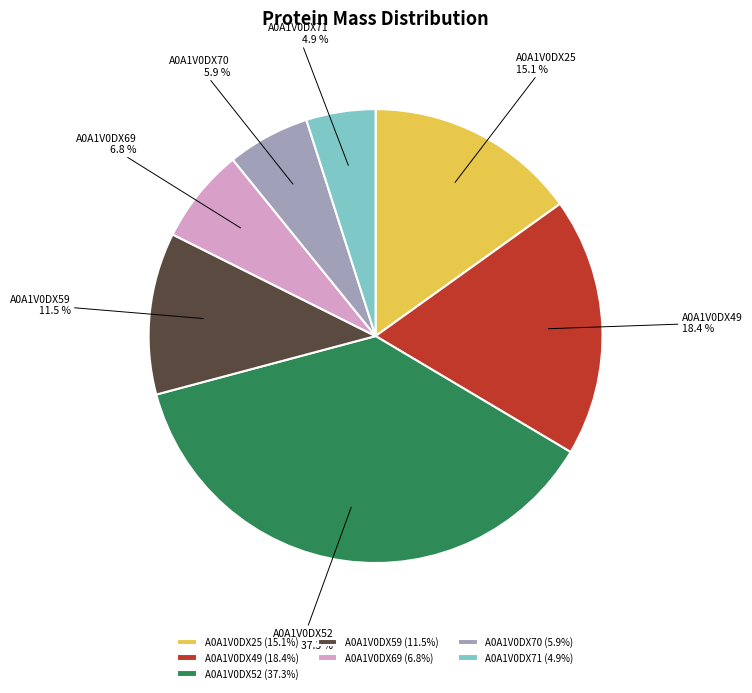

What is the ratio of the value at A0A1V0DX52 to the value at A0A1V0DX71?

7.6